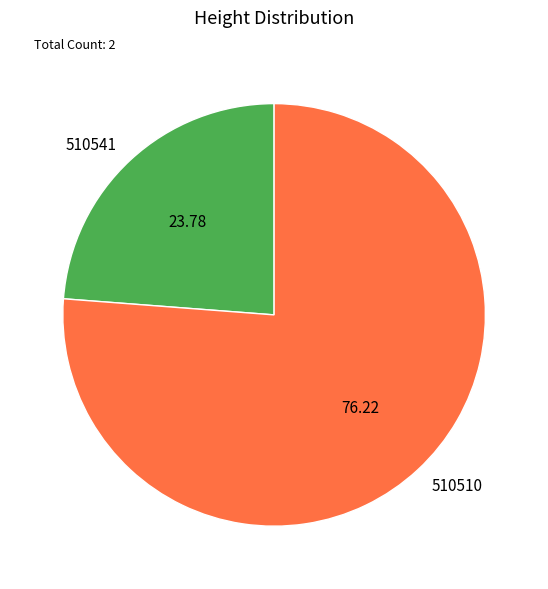

Is the sum of 510510 and 510541 greater than half?

Yes